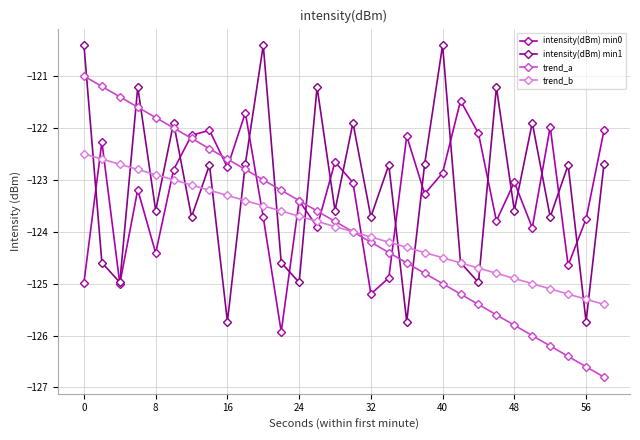

What are all the series names shown in the legend?

intensity(dBm) min0, intensity(dBm) min1, trend_a, trend_b